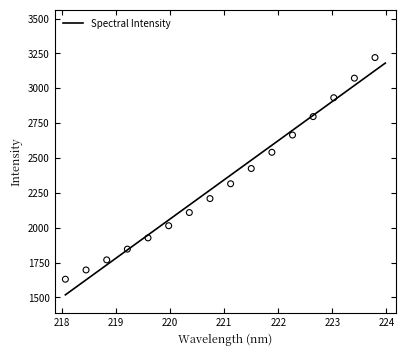

What is the highest value of the Spectral Intensity series?

3180.6